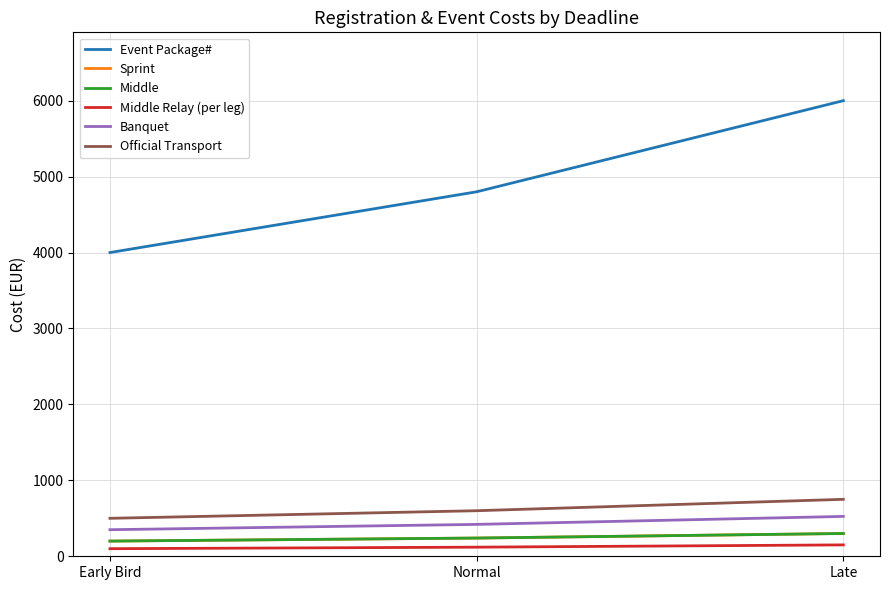

Is this an area chart (filled region under the line)?

No